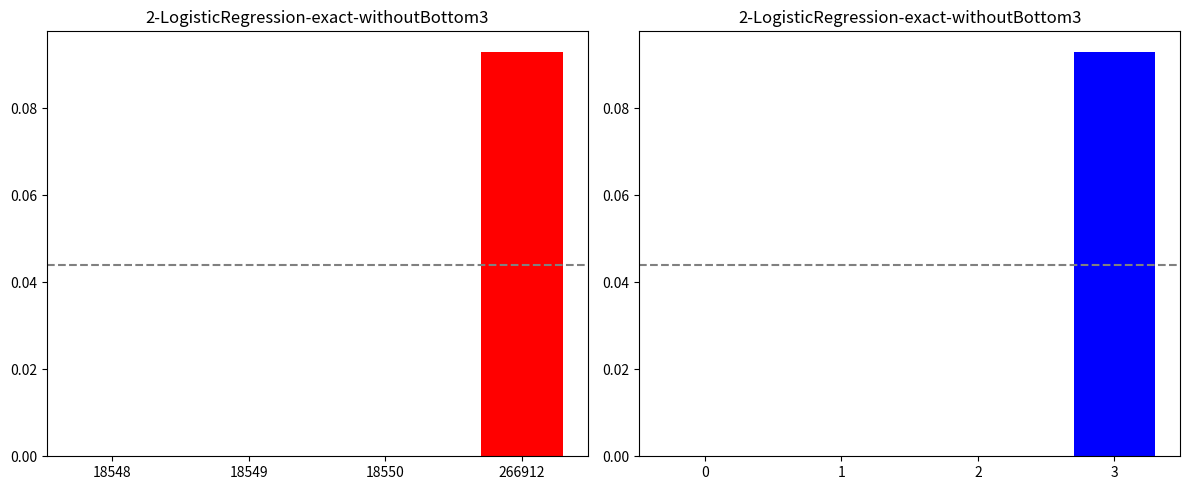

Rank the categories by Count (IDs) value from highest to lowest.

266912, 18550, 18549, 18548